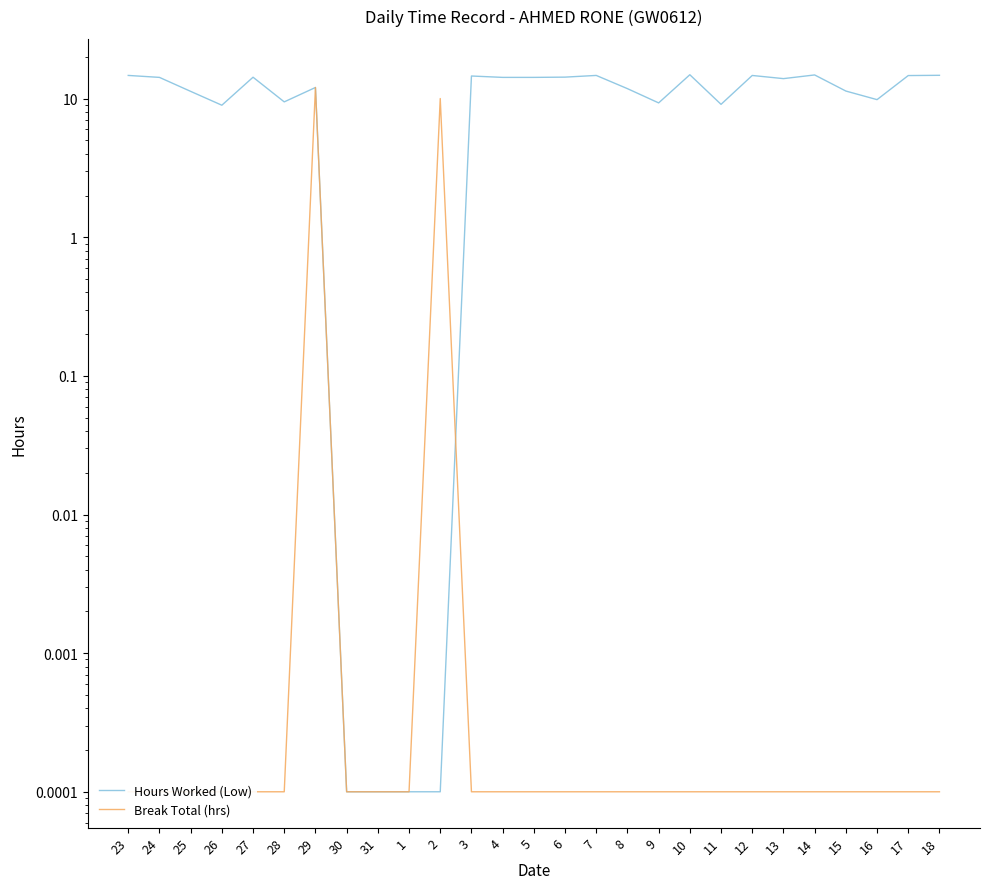

Which has a higher value, 24 or 4?

24